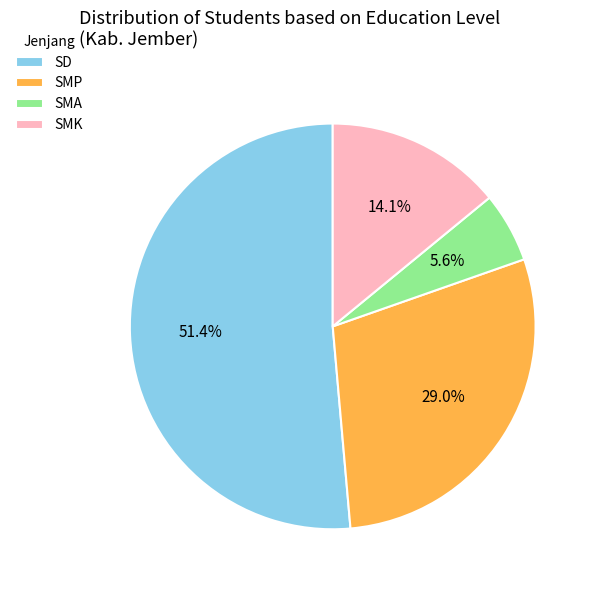

Combined, do SMA and SMK account for over 50%?

No